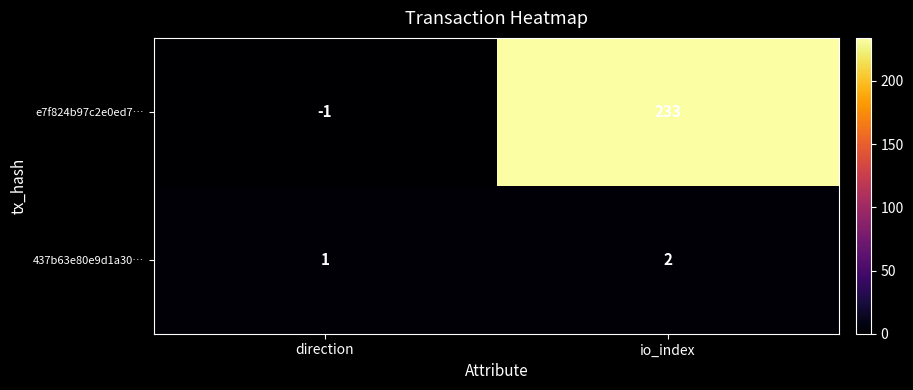

Which series has the largest range (max minus min)?

e7f824b97c2e0ed7…